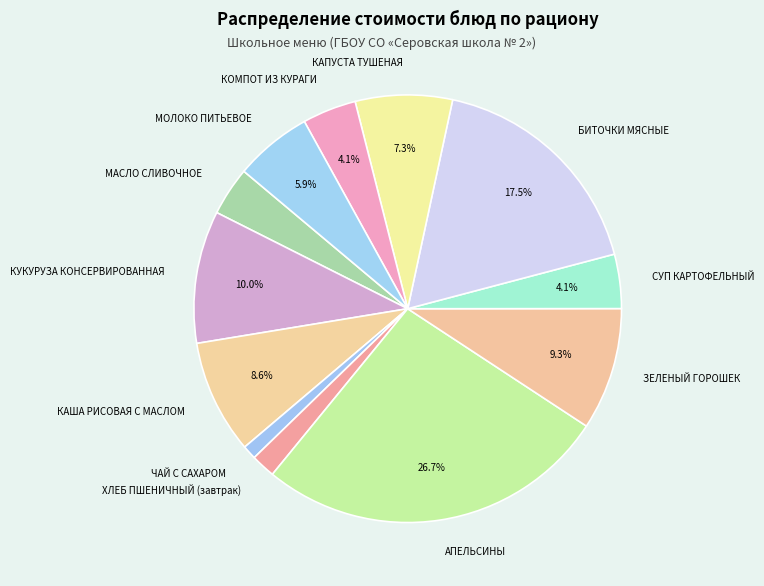

Is it true that ЗЕЛЕНЫЙ ГОРОШЕК is 9% of the pie?

True